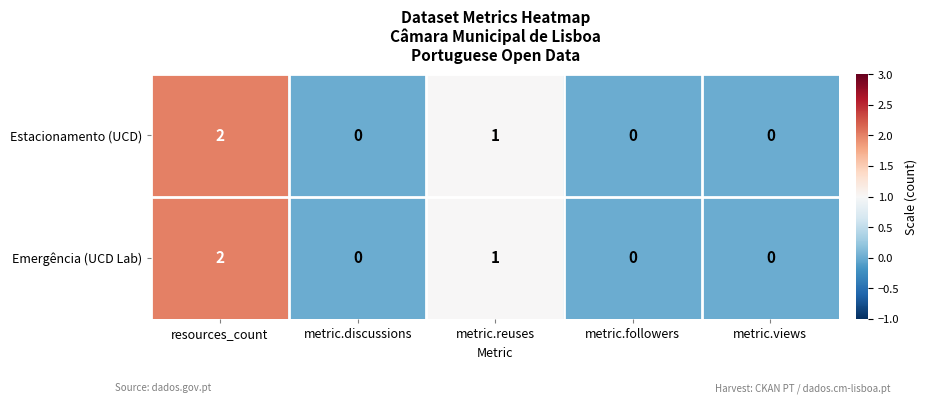

How many Emergência (UCD Lab) values are between 0 and 1?

4